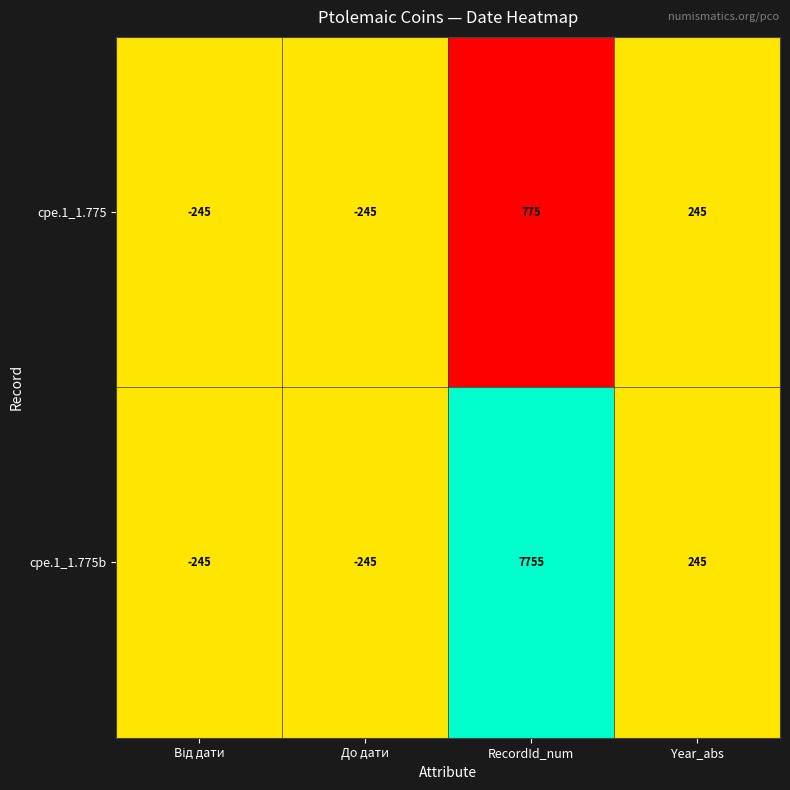

What is the highest value of the cpe.1_1.775b series?

7755